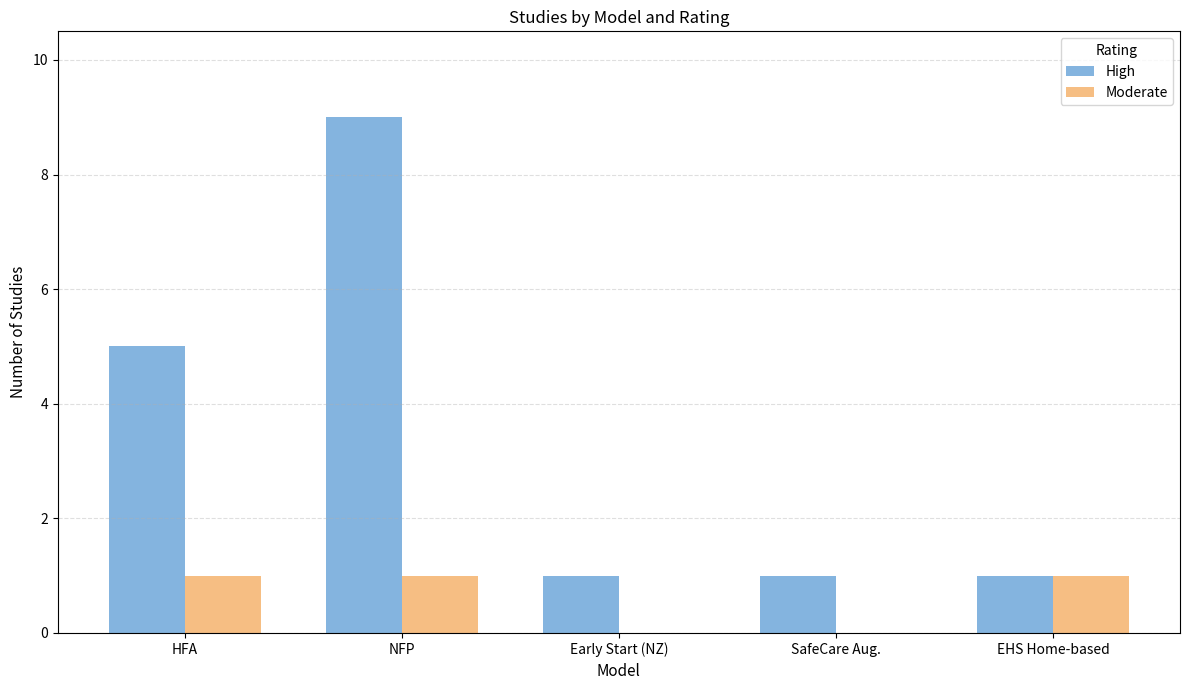

Count the number of data series in this chart.

2